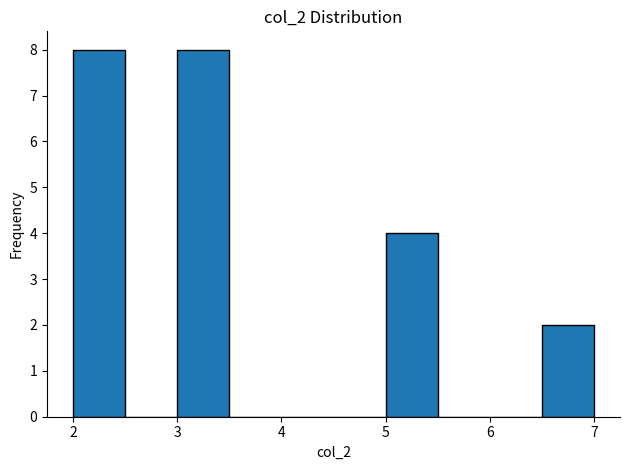

How tall is the bar that spans 2.0 to 2.5 on the x-axis? The values are not printed on the chart, so give them approximately, as read against the axis.

8